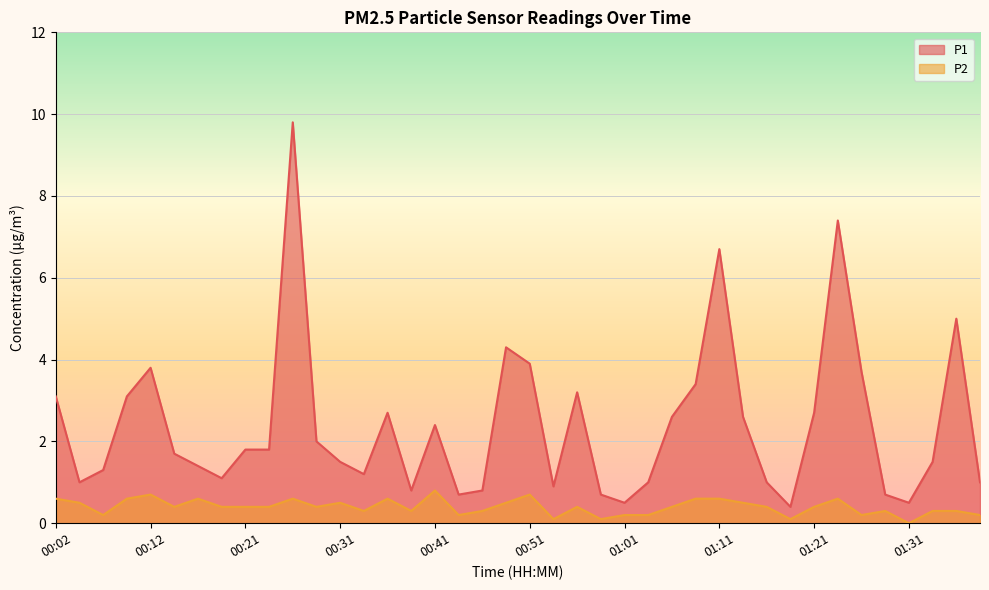

Count the P2 values in the range 0 to 1.

40